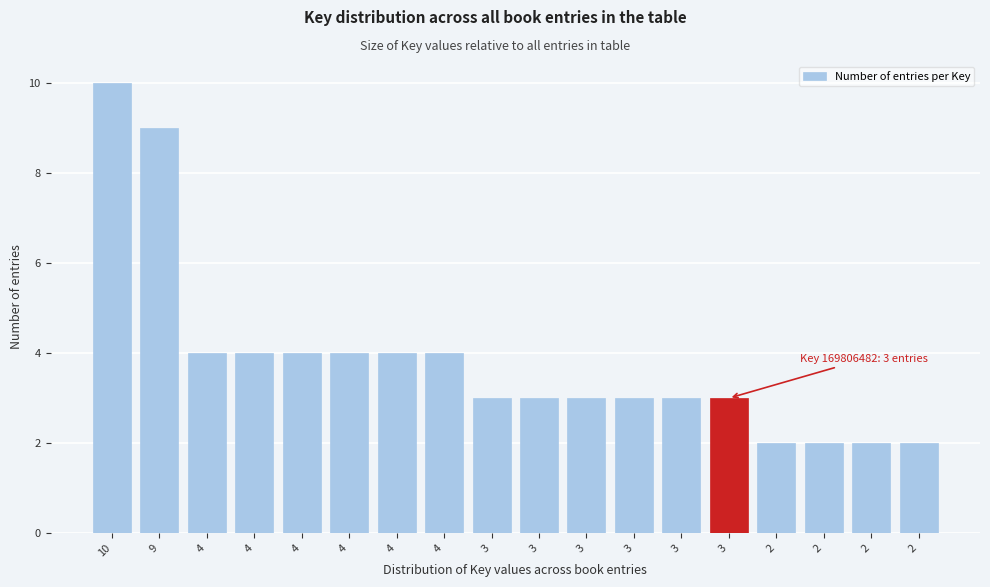

How many data points does each series have?

18